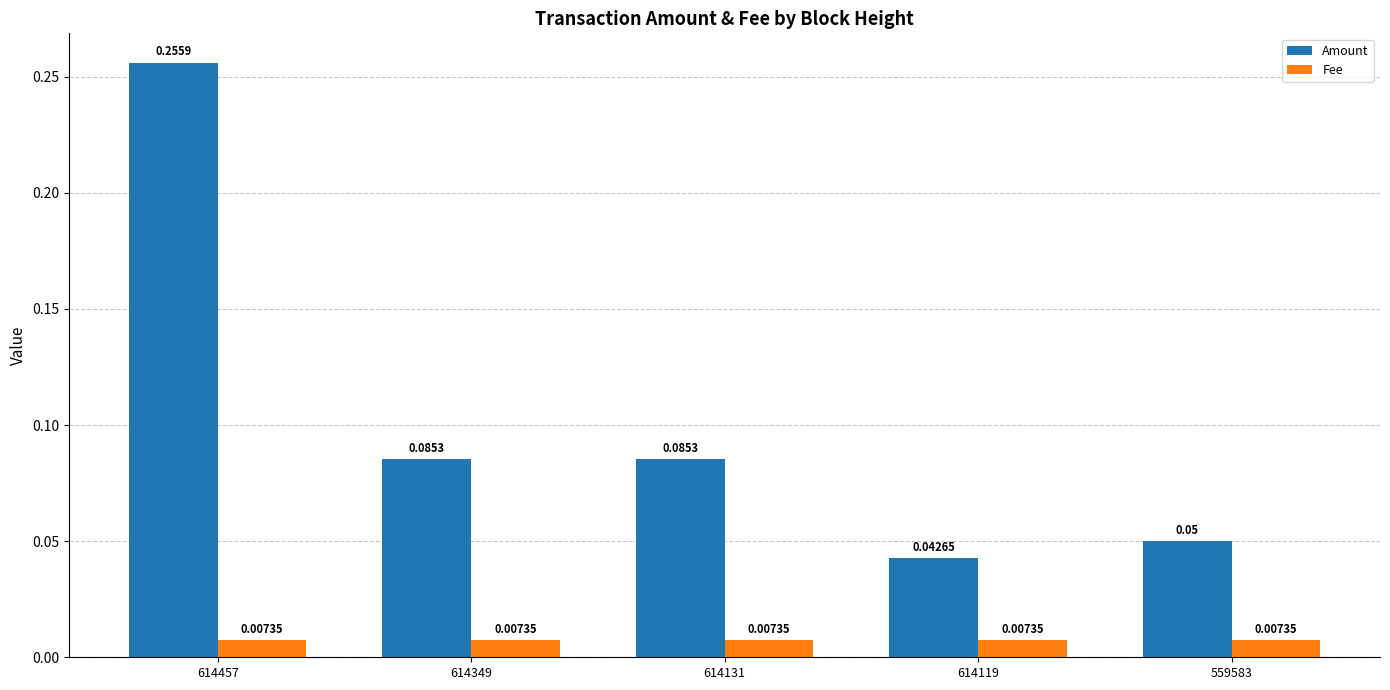

At which category is the sum across all series the highest?

614457